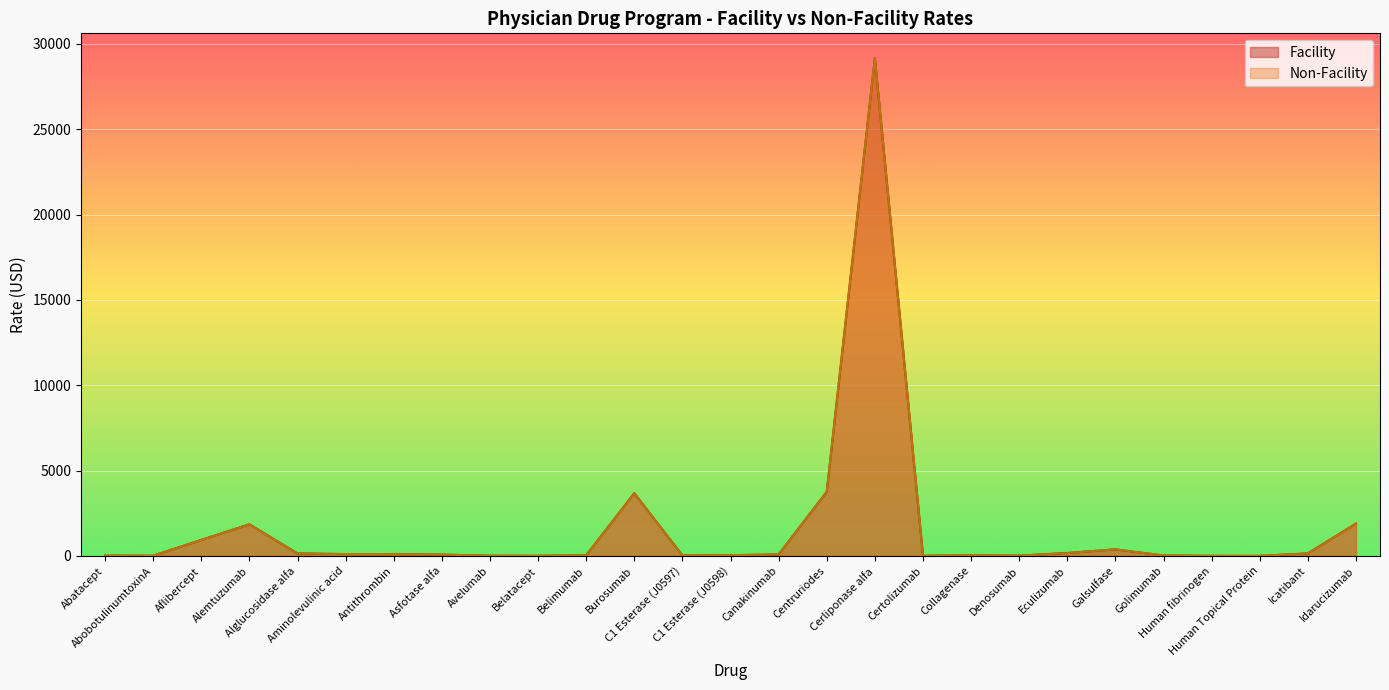

At which label does Non-Facility first exceed 75?

Aflibercept